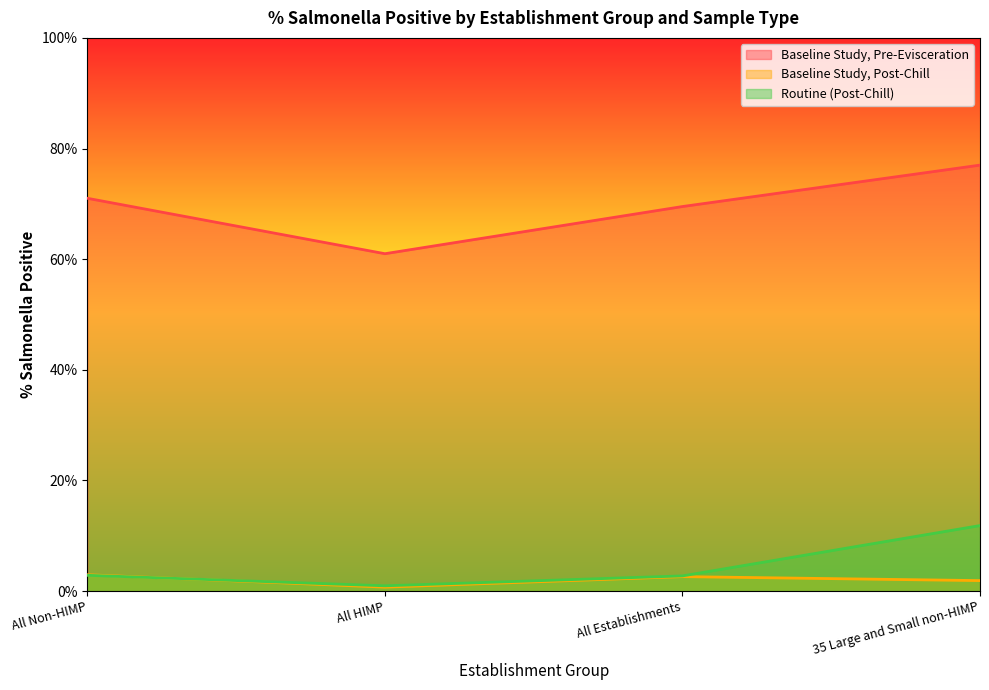

Where does the Routine (Post-Chill) series first go above 2?

All Non-HIMP